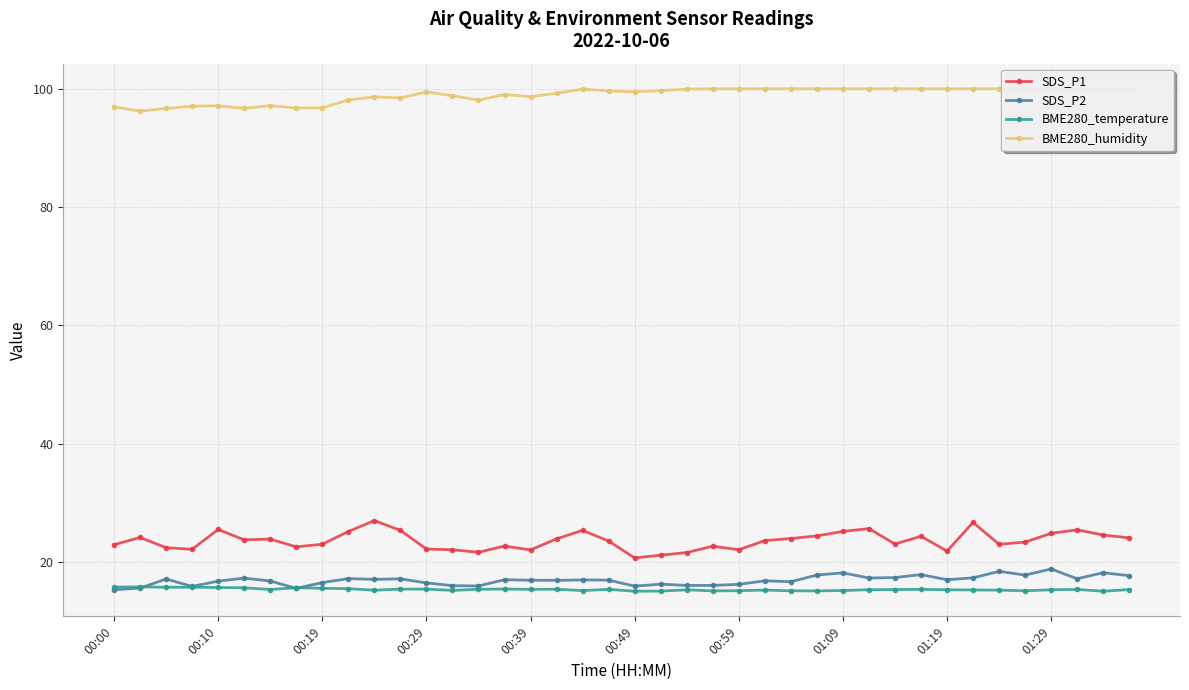

Which series has the largest range (max minus min)?

SDS_P1